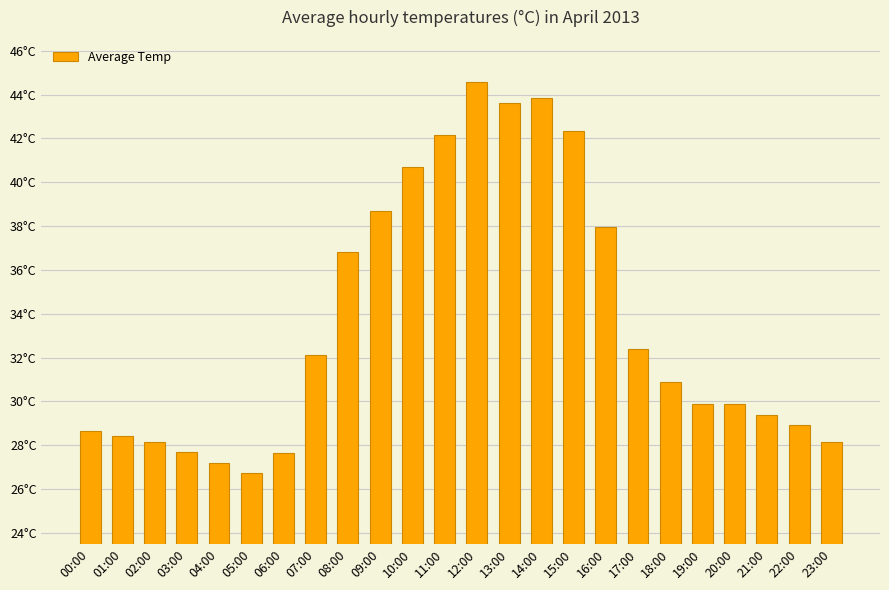

Does the chart contain any negative values?

No